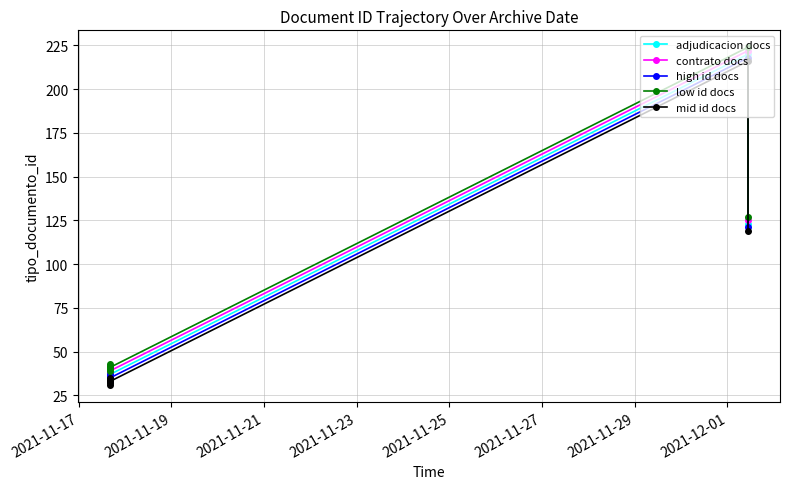

Reading left to right, extract all data points from this chart.

adjudicacion docs: 35	38	36	39	37	220	123
contrato docs: 37	40	38	41	39	222	125
high id docs: 33	36	34	37	35	218	121
low id docs: 39	42	40	43	41	224	127
mid id docs: 31	34	32	35	33	216	119